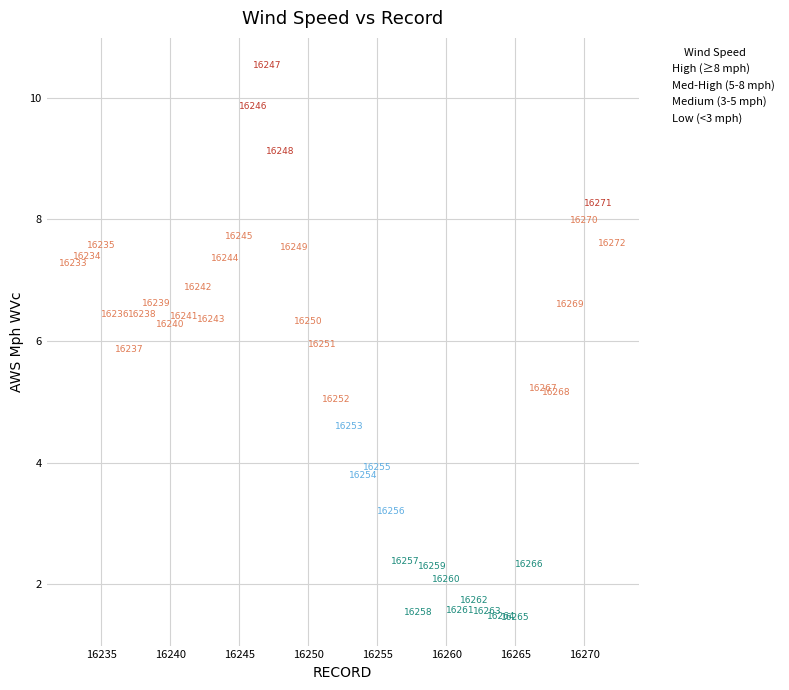

Which series contains the highest Y value?

High (≥8 mph)